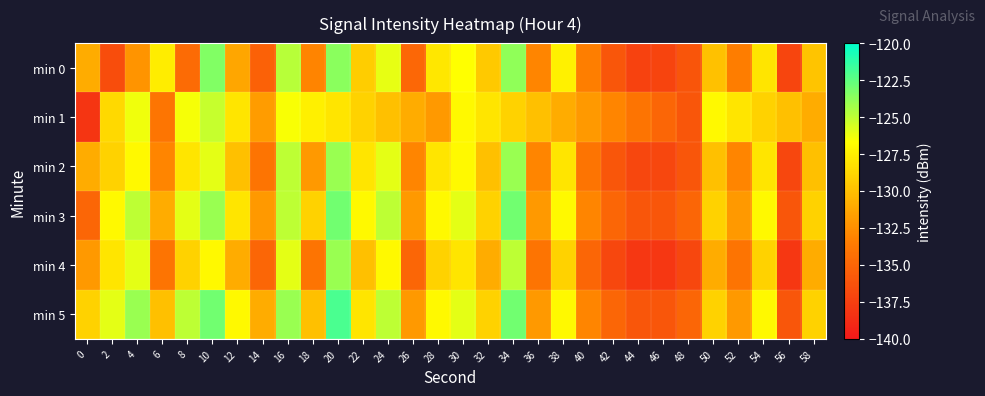

Which series has the largest range (max minus min)?

min 4